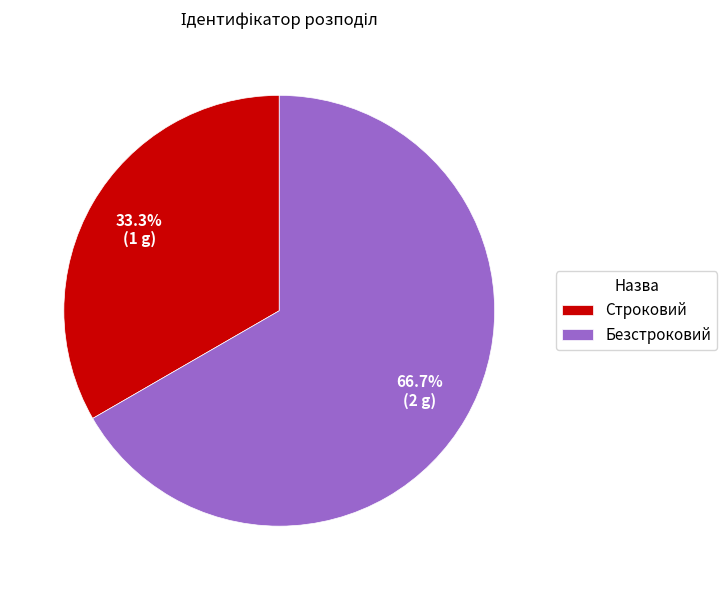

How many segments does this pie chart have?

2